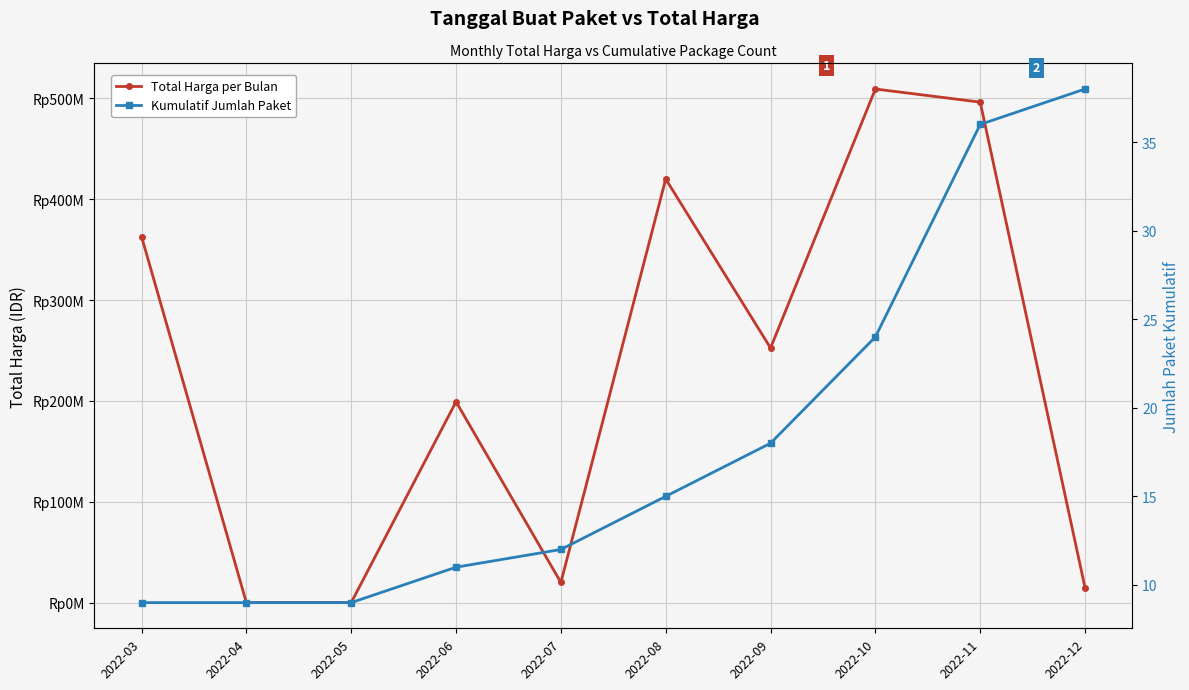

After their last crossing, which series has the higher values: Total Harga per Bulan or Kumulatif Jumlah Paket?

Total Harga per Bulan